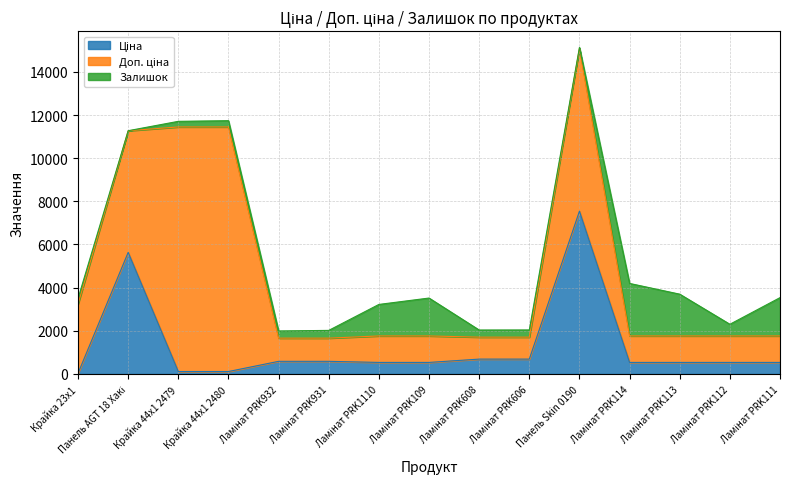

Reading left to right, what are all the values shown in this chart?

Ціна: 32.0	5636.0	113.3	113.3	586.0	586.0	535.4	535.4	689.1	689.1	7545.9	535.4	535.4	535.4	535.4
Доп. ціна: 3205.0	5636.0	11334.0	11334.0	1074.5	1074.5	1227.2	1227.2	1017.8	1017.8	7545.9	1227.2	1227.2	1227.2	1227.2
Залишок: 264.0	1.0	260.0	290.0	333.0	359.0	1460.0	1756.0	330.0	333.0	39.0	2433.0	1936.0	541.0	1775.0